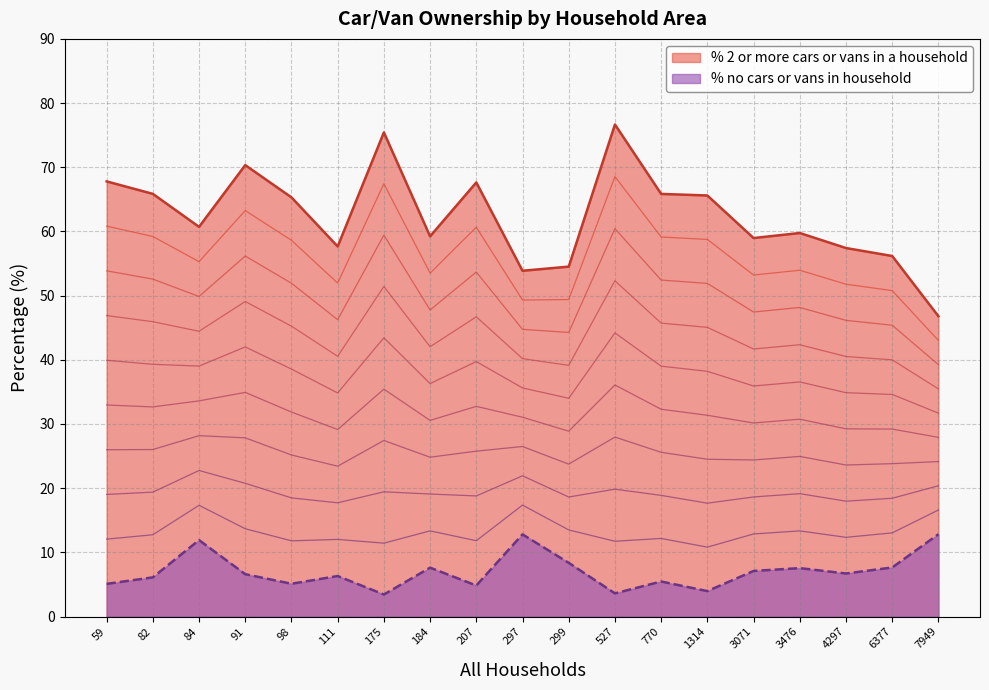

What are all the series names shown in the legend?

% no cars or vans in household, % 2 or more cars or vans in a household